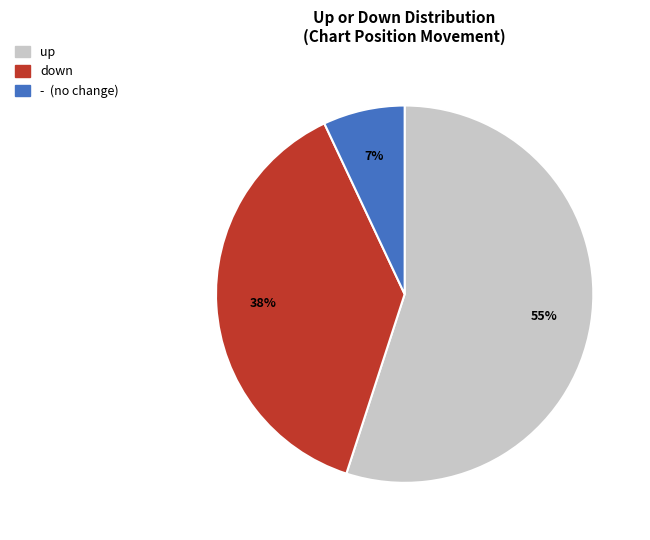

To the nearest percent, what is the combined percentage of down and -?

45%